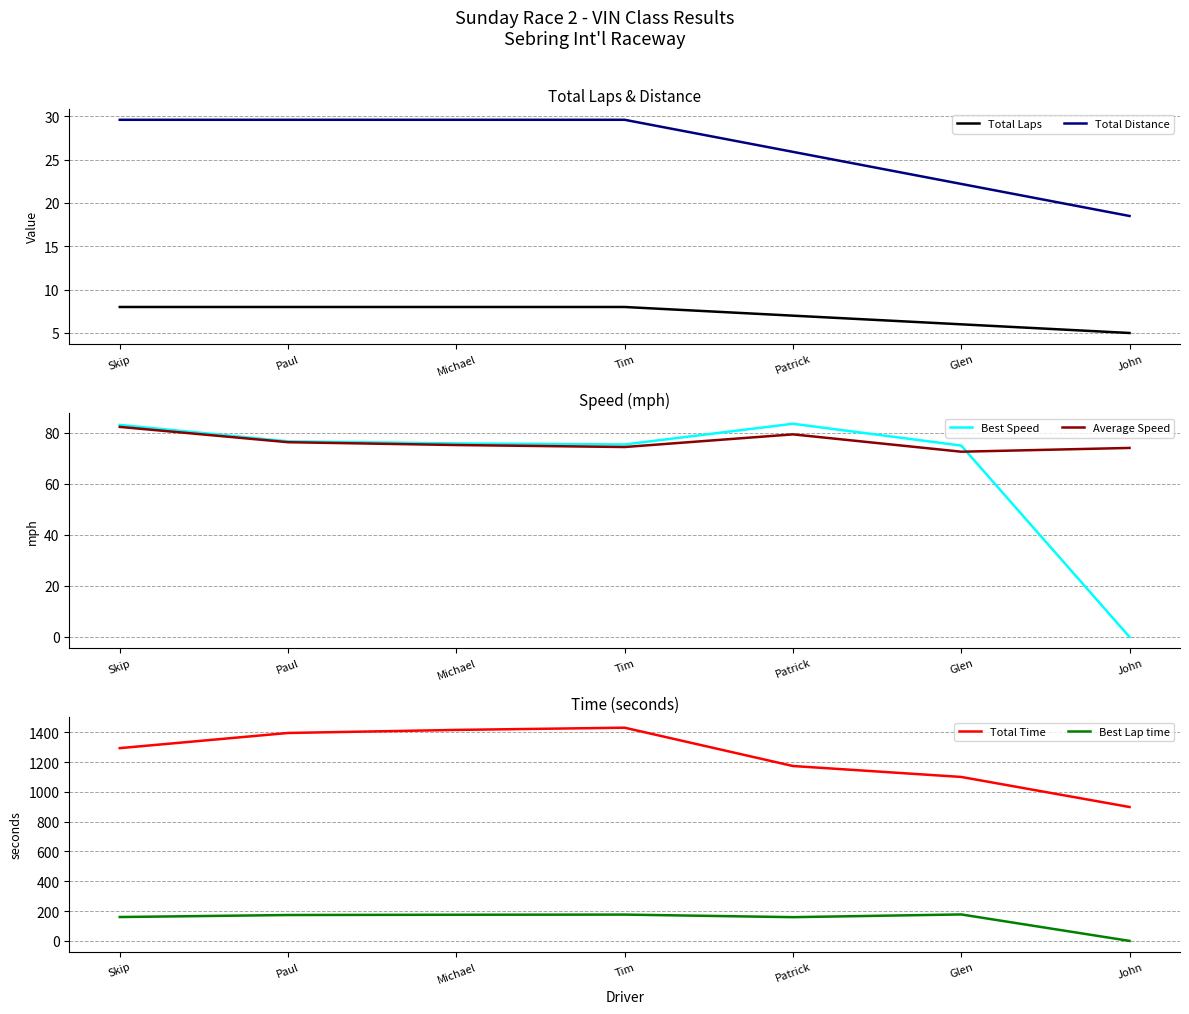

Is this an area chart (filled region under the line)?

No